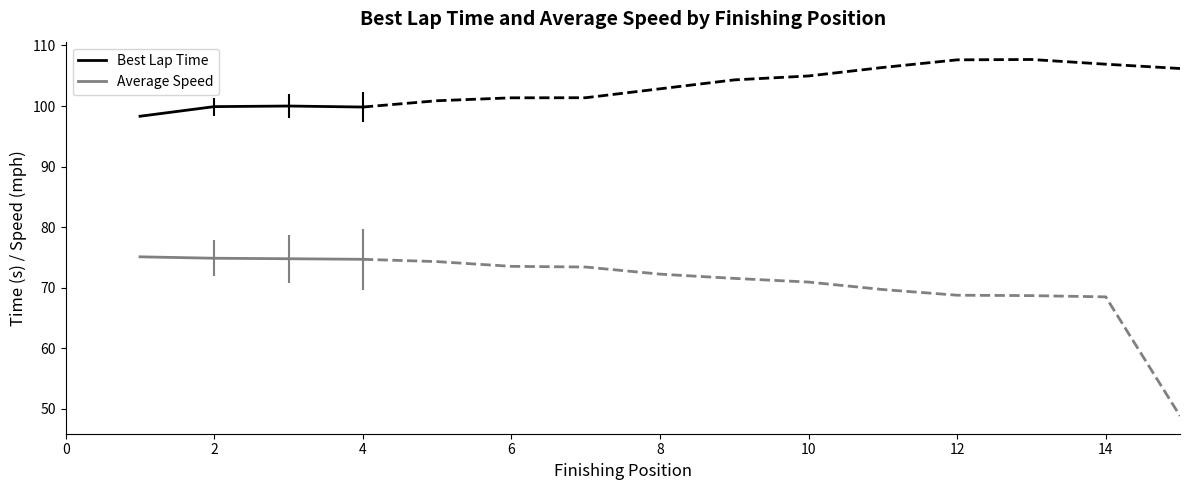

True or false: Average Speed and Best Lap Time cross at least once.

False